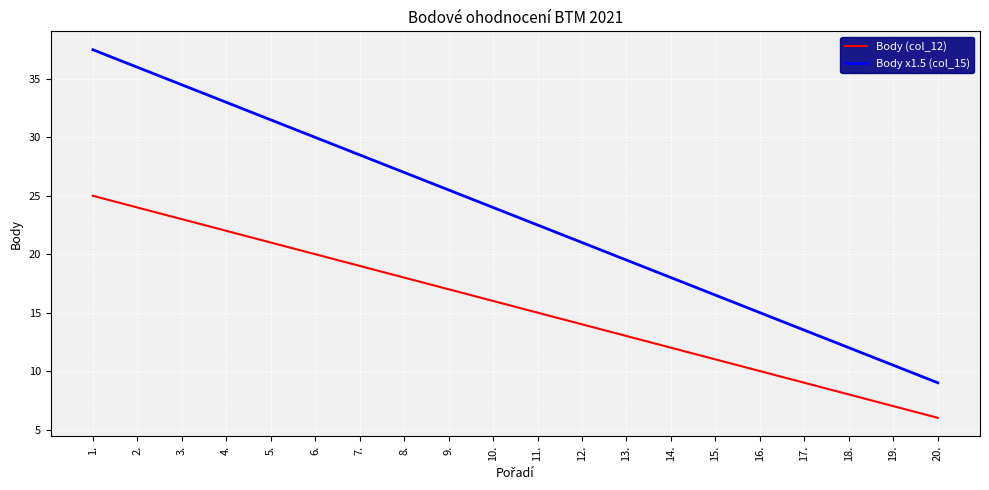

Is the value of Body x1.5 (col_15) at 20. greater than the value of Body (col_12) at 14.?

No